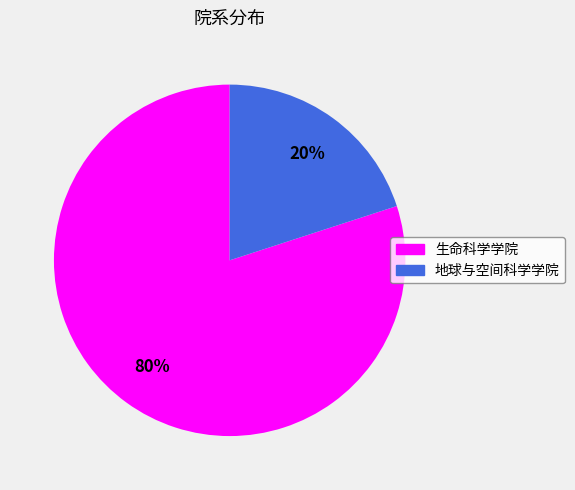

Which has a higher value, 地球与空间科学学院 or 生命科学学院?

生命科学学院